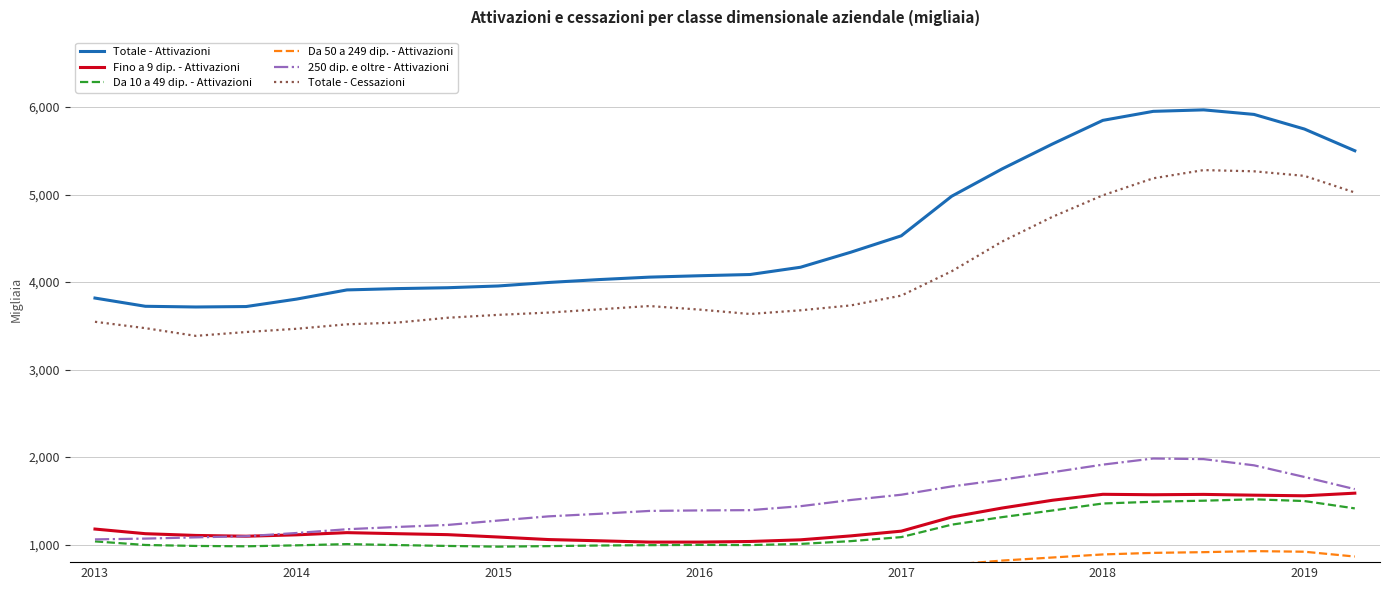

True or false: Da 50 a 249 dip. - Attivazioni and Da 10 a 49 dip. - Attivazioni intersect in this chart.

False